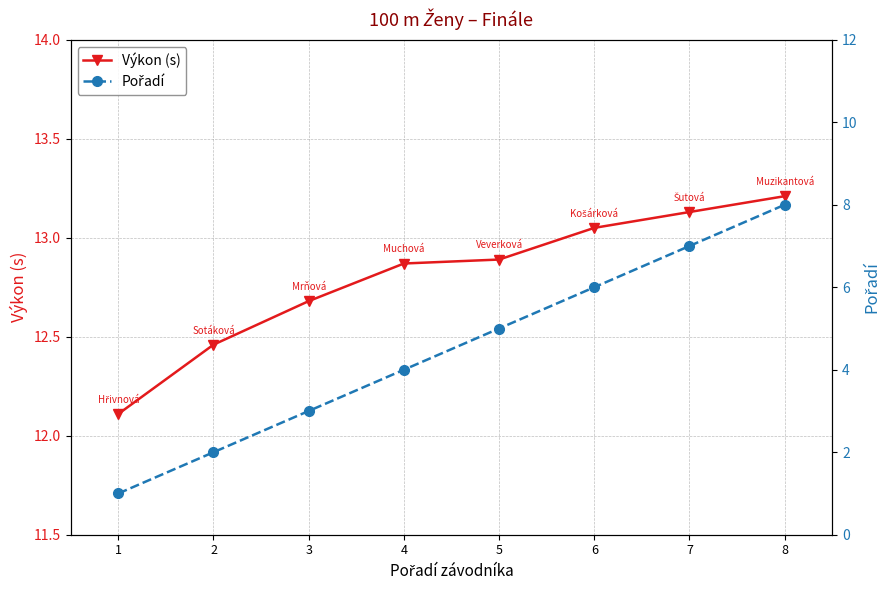

Reading right to left, transcribe all the data shown in this chart.

Výkon (s): 13.2	13.1	13.1	12.9	12.9	12.7	12.5	12.1
Pořadí: 8.0	7.0	6.0	5.0	4.0	3.0	2.0	1.0